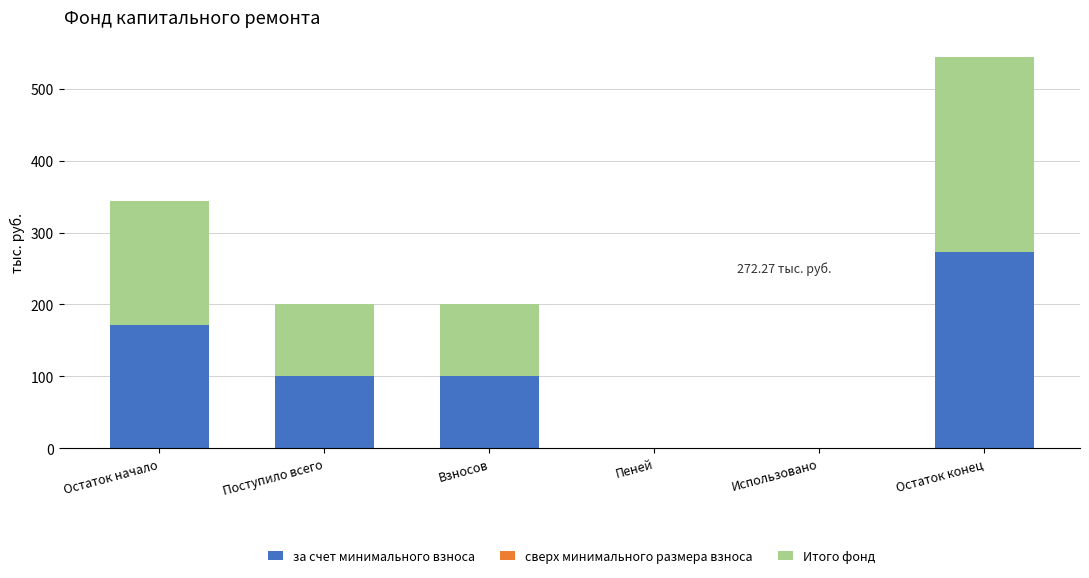

What is the sum of the за счет минимального взноса values at Остаток конец and Взносов?

372.6